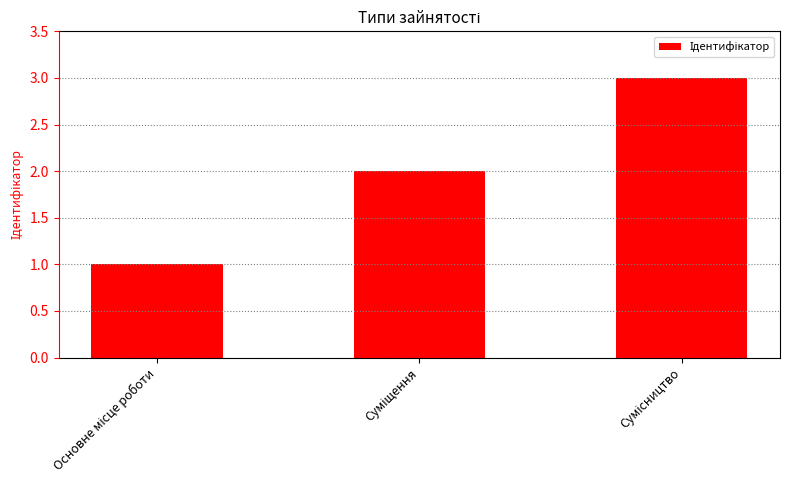

What is the greatest value displayed?

3